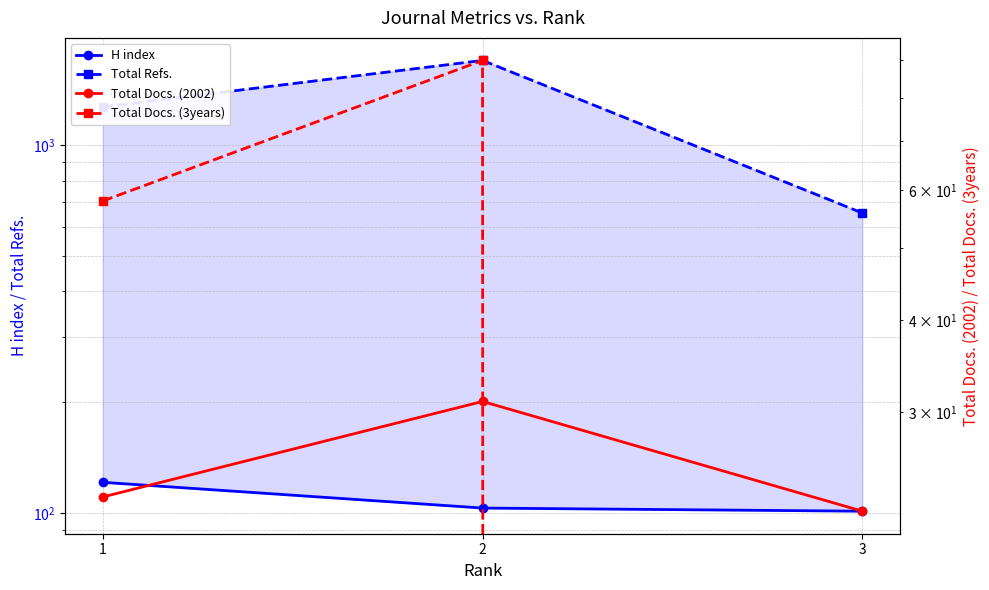

What is the difference between the second highest and minimum values in the H index series?

2